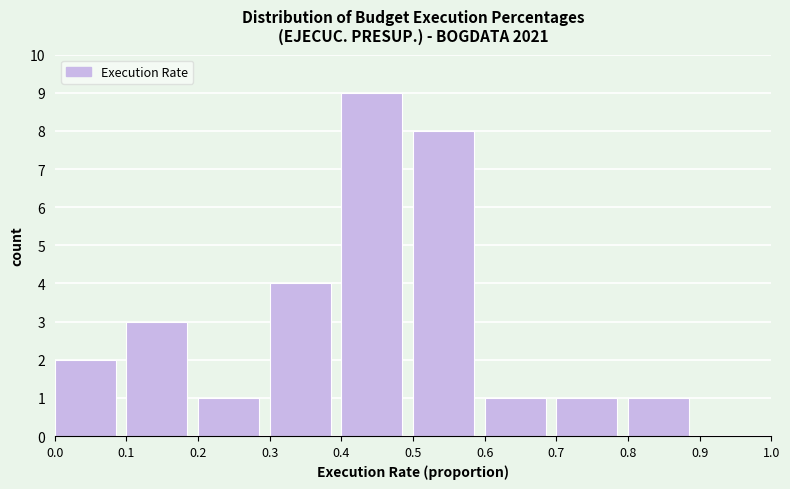

Which range on the x-axis has the tallest bar?

0.4 to 0.5